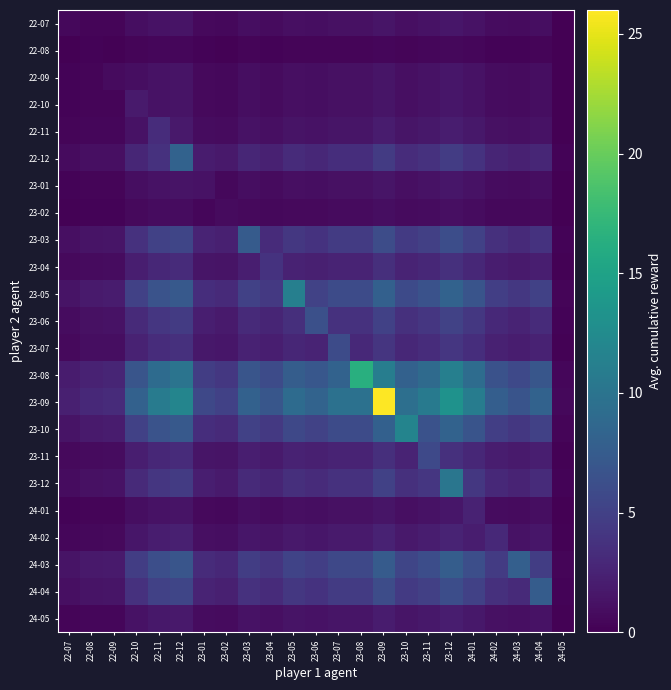

What is the total value across all series at 24-03?

56.5